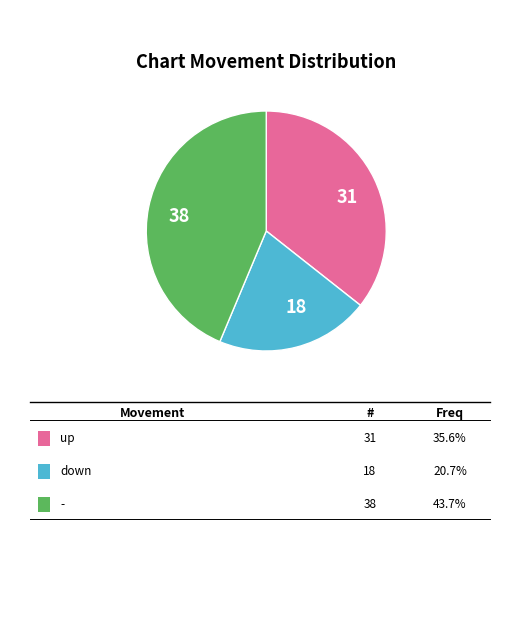

What is the largest slice in the pie chart?

-